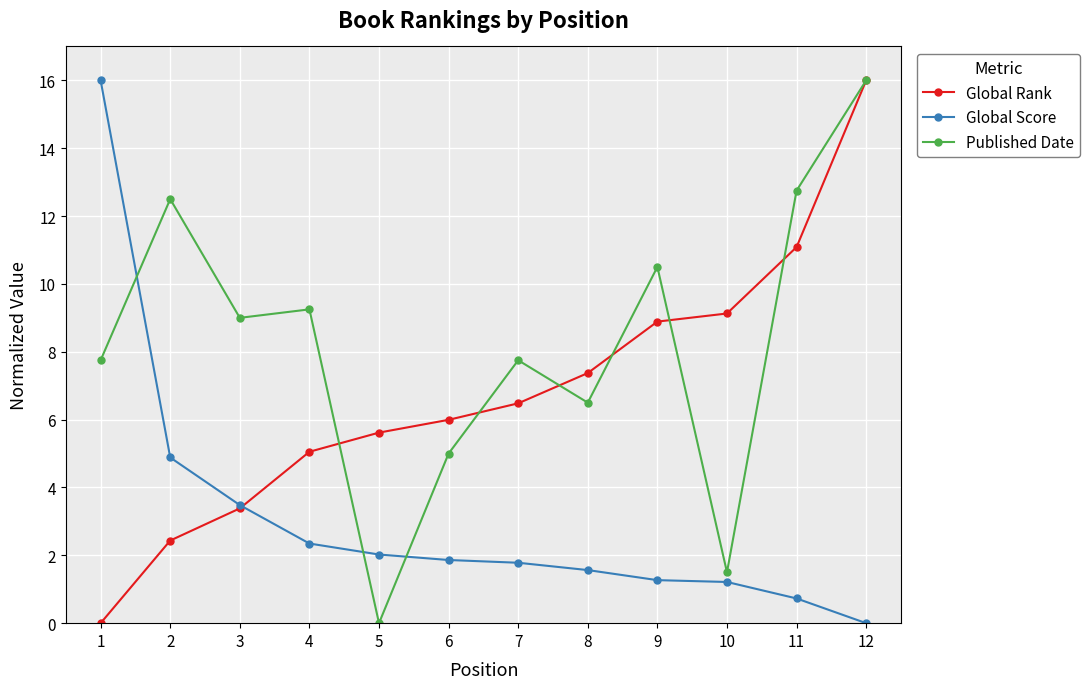

The Global Score series shows 0.0 at 12. True or false?

True